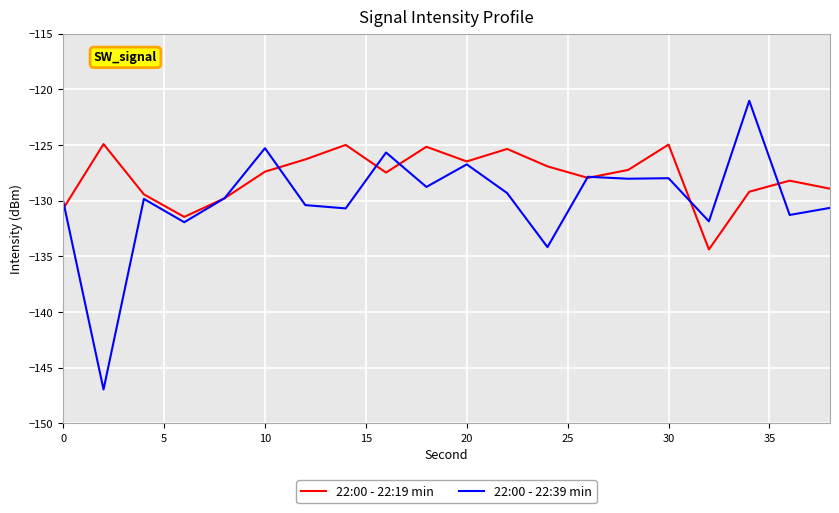

Which series has the largest range (max minus min)?

22:00 - 22:39 min